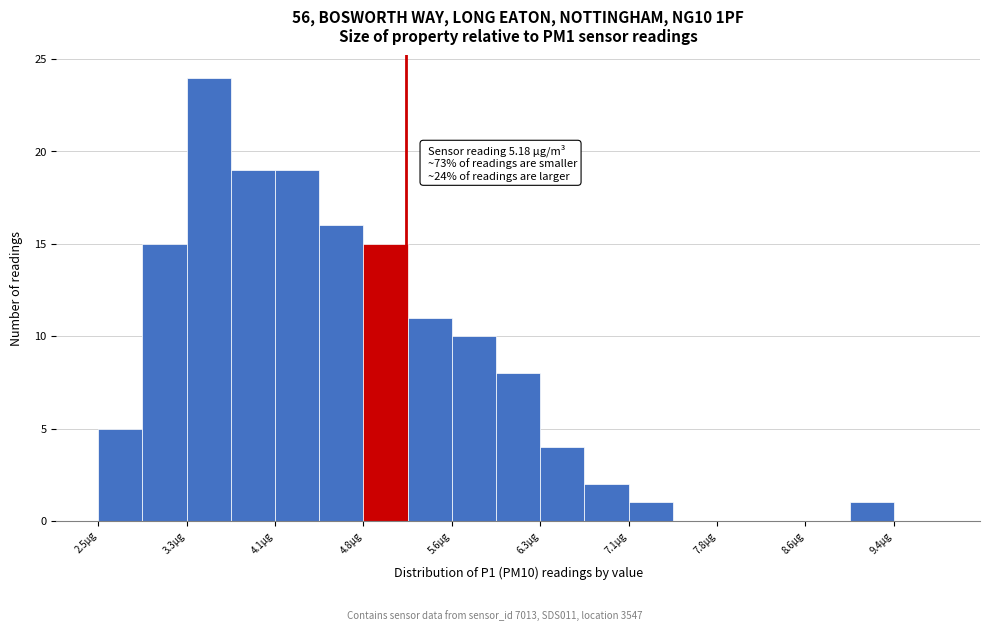

Around what value on the x-axis is the tallest bar? Give the approximate position of its centre, as read against the axis.

3.5